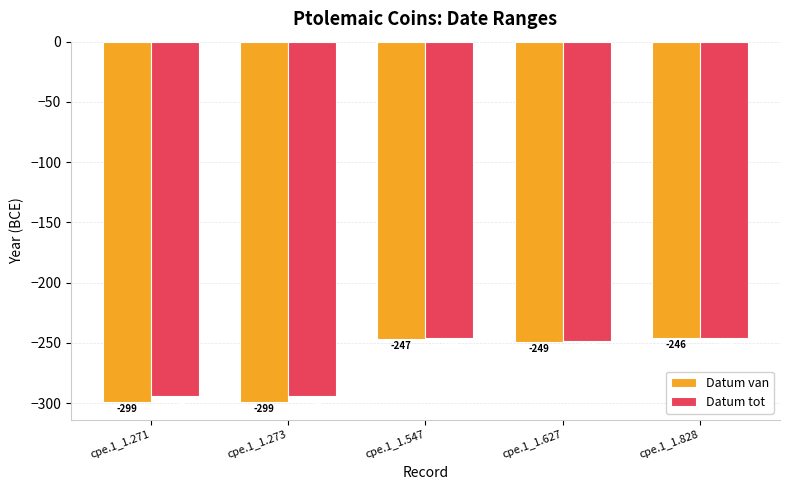

What is the sum of the Datum tot values at cpe.1_1.828 and cpe.1_1.271?

-540